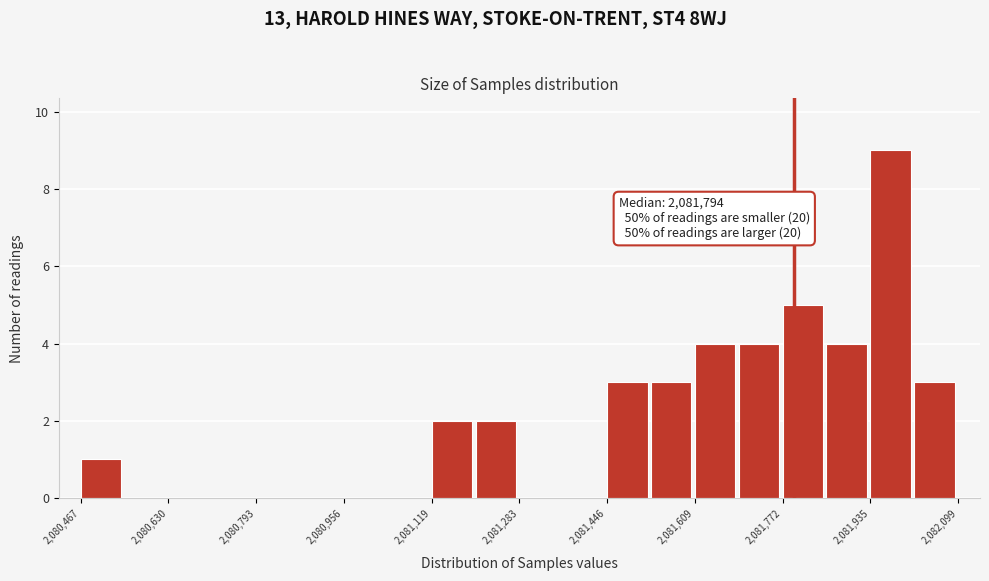

Which range on the x-axis has the tallest bar?

2081940 to 2082020